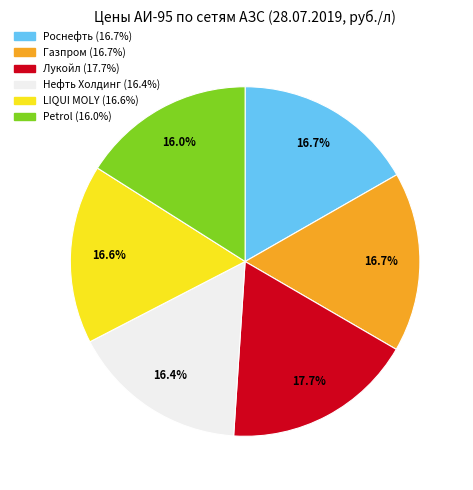

Is there a majority slice in this chart?

No